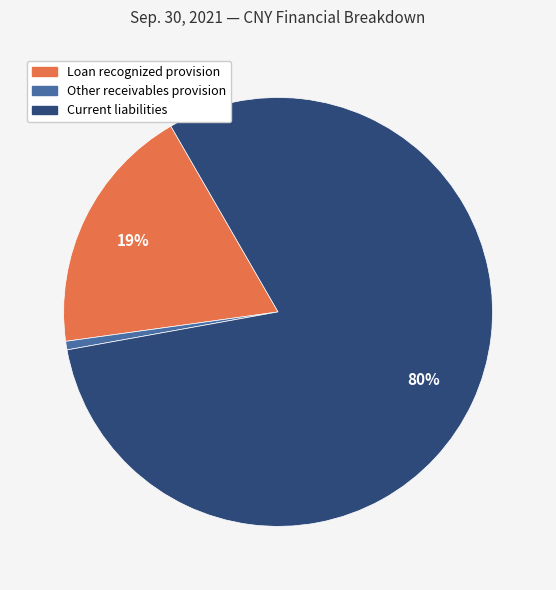

To the nearest percent, what is the average slice percentage?

33%